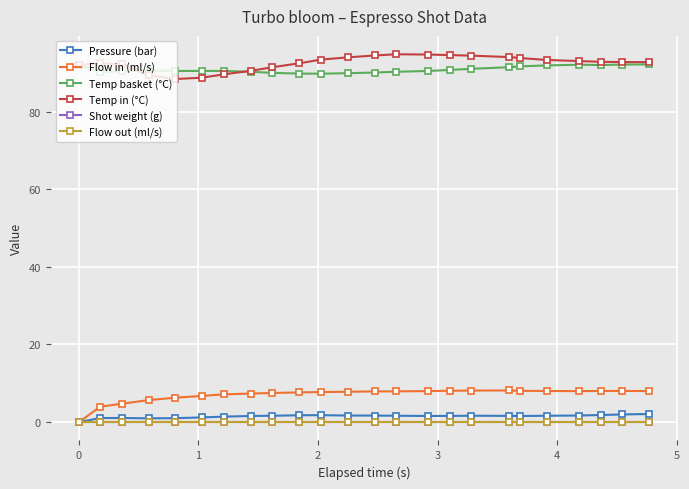

Reading left to right, transcribe all the data shown in this chart.

Pressure (bar): 0.0	1.0	1.1	1.0	1.0	1.2	1.4	1.6	1.6	1.8	1.8	1.7	1.7	1.6	1.6	1.6	1.6	1.6	1.6	1.6	1.7	1.8	2.0	2.1
Flow in (ml/s): 0.0	4.0	4.7	5.7	6.3	6.7	7.1	7.3	7.5	7.6	7.7	7.8	7.9	7.9	8.0	8.1	8.1	8.1	8.1	8.0	8.0	8.0	8.0	8.0
Temp basket (°C): 92.0	90.2	90.4	90.6	90.5	90.5	90.5	90.2	90.0	89.8	89.8	89.9	90.1	90.2	90.5	90.7	91.0	91.4	91.7	91.9	92.1	92.0	92.1	92.2
Temp in (°C): 92.0	92.4	92.2	89.3	88.4	88.7	89.6	90.5	91.4	92.4	93.4	94.0	94.5	94.8	94.7	94.5	94.4	94.0	93.8	93.3	93.0	92.8	92.8	92.8
Shot weight (g): 0.0	0.0	0.0	0.0	0.0	0.0	0.0	0.0	0.0	0.0	0.0	0.0	0.0	0.0	0.0	0.0	0.0	0.0	0.0	0.0	0.0	0.0	0.0	0.0
Flow out (ml/s): 0.0	0.0	0.0	0.0	0.0	0.0	0.0	0.0	0.0	0.0	0.0	0.0	0.0	0.0	0.0	0.0	0.0	0.0	0.0	0.0	0.0	0.0	0.0	0.0